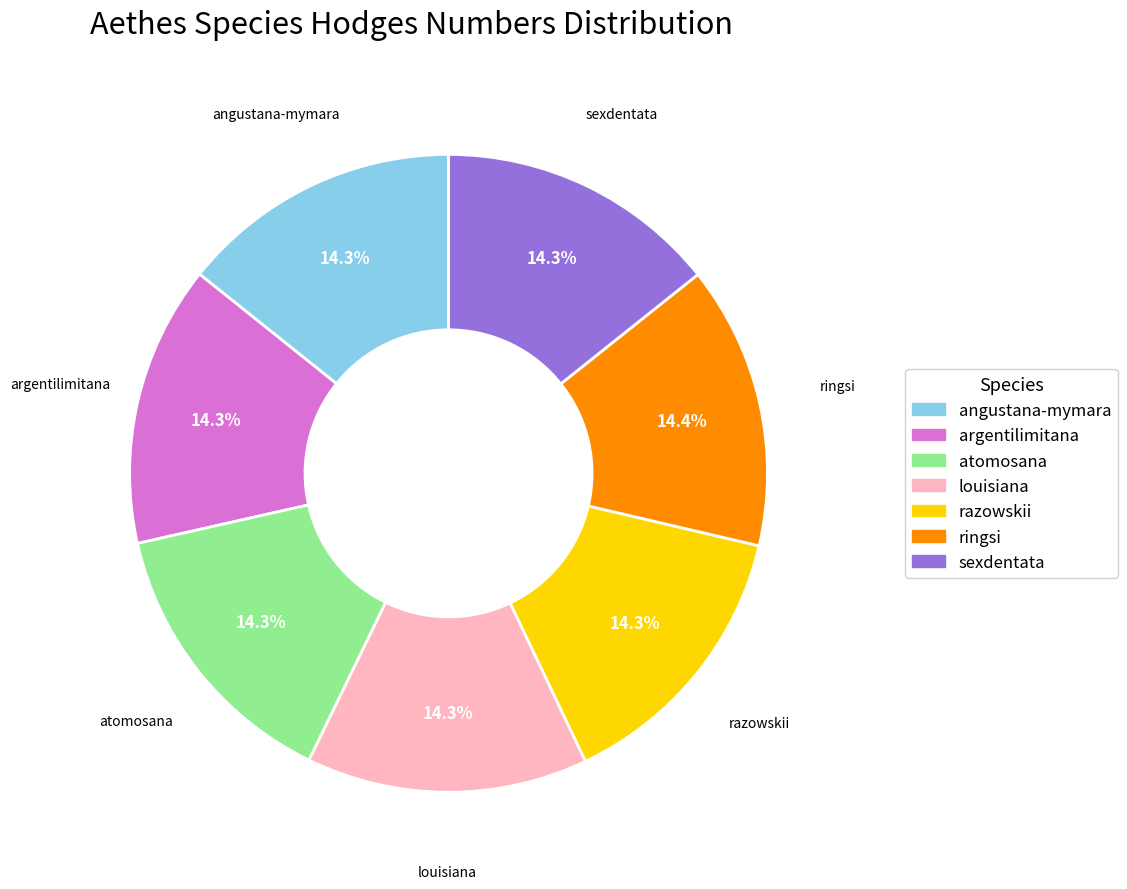

Is there any slice that represents more than half of the pie?

No